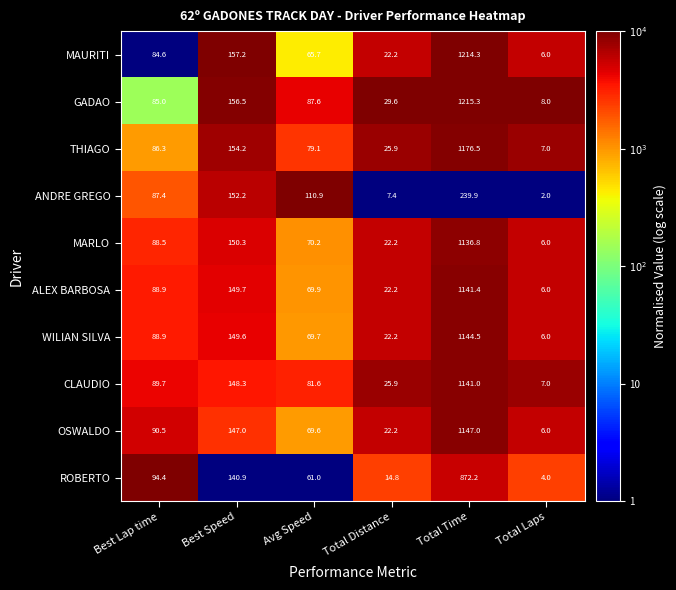

At which category is the sum across all series the highest?

Total Time